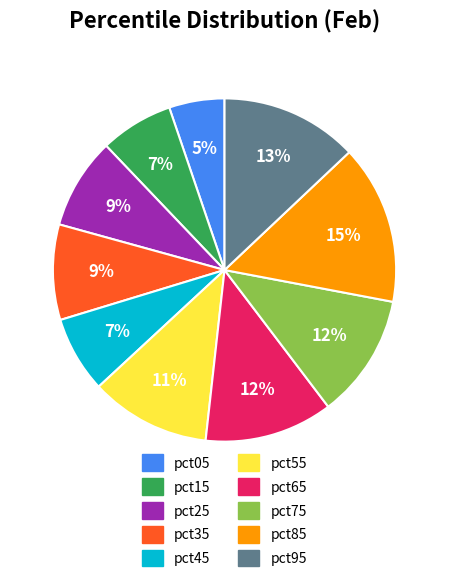

How many segments does this pie chart have?

10